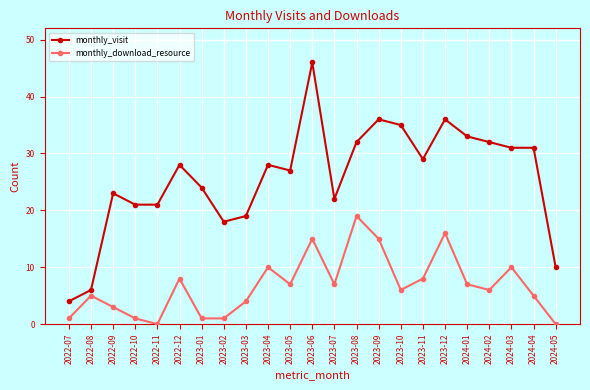

How many lines are shown in the chart?

2